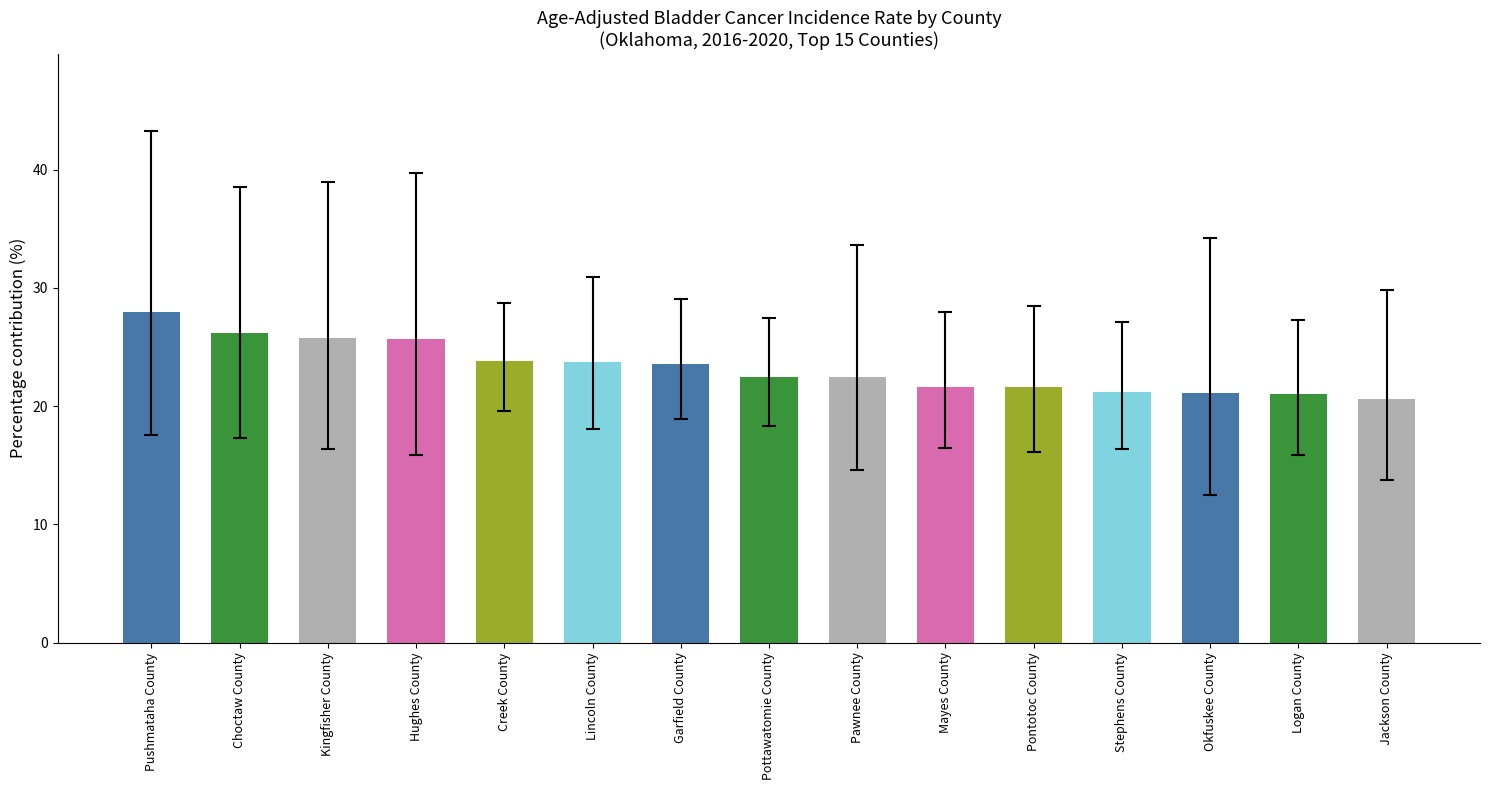

True or false: the data shows 23.6 at Garfield County.

True